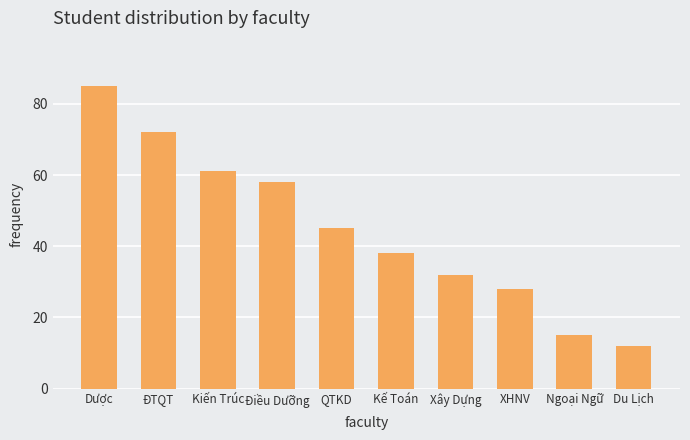

What is the average value?

45